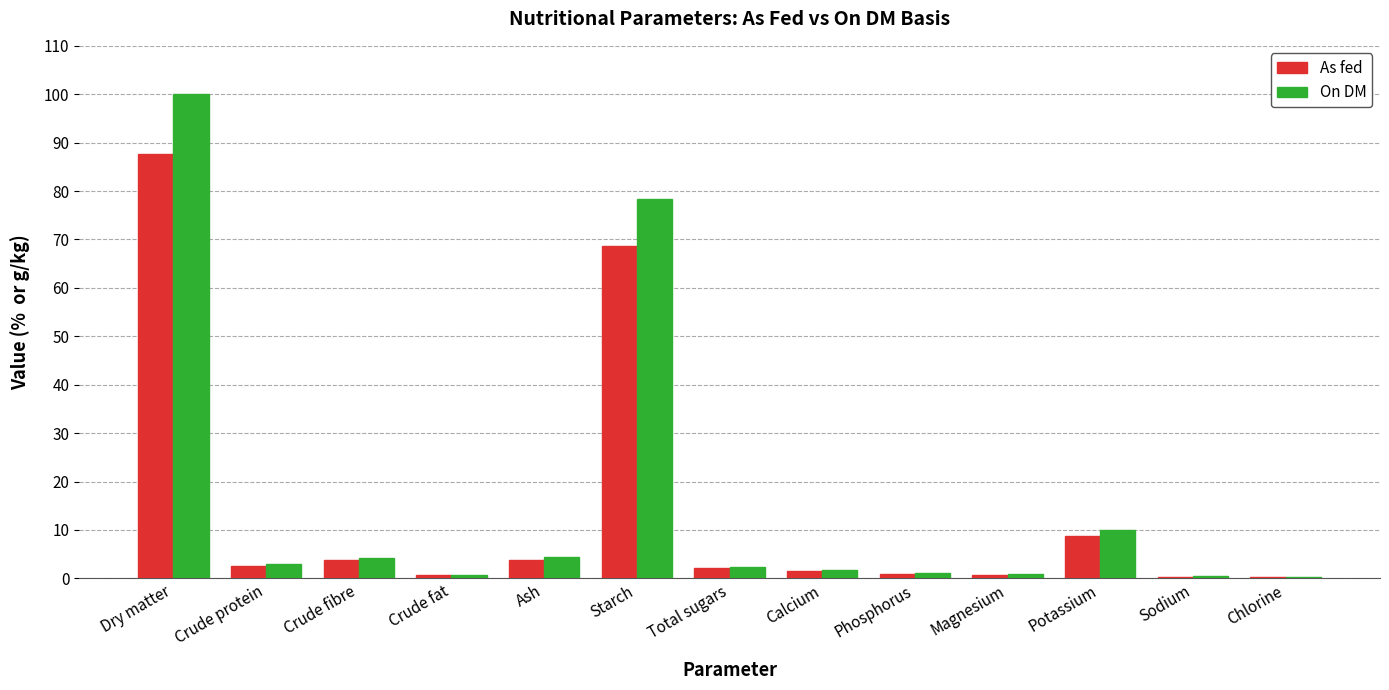

Are the bars horizontal?

No